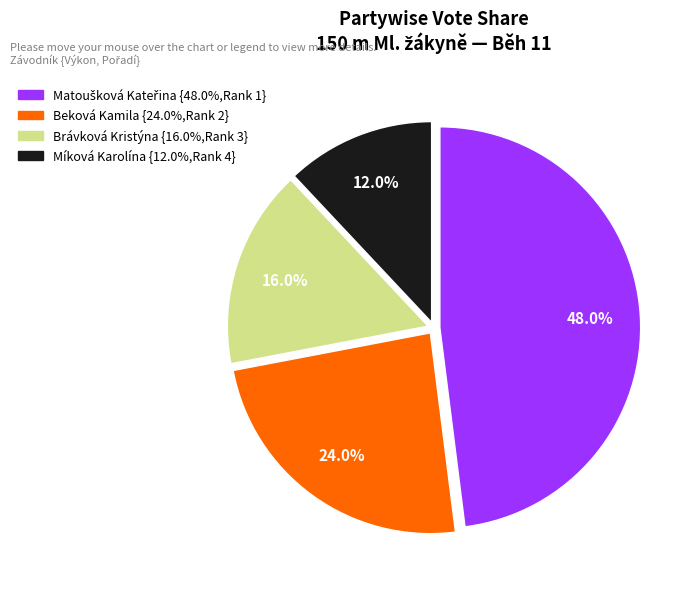

Which has a higher value, Brávková Kristýna or Míková Karolína?

Brávková Kristýna